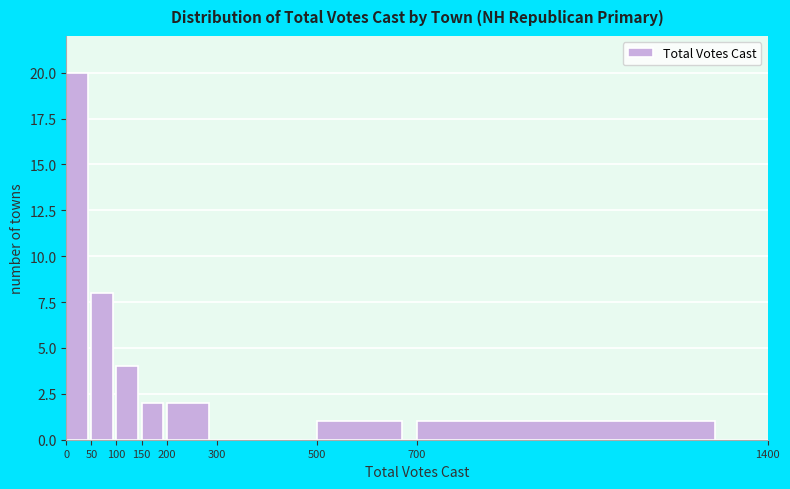

Reading left to right, list every bar in this chart as the range it spans on the x-axis followed by its height. The values are not printed on the chart, so give them approximately, as read against the axis.

0 to 50: 20
50 to 100: 8
100 to 150: 4
150 to 200: 2
200 to 300: 2
300 to 500: 0
500 to 700: 1
700 to 1400: 1